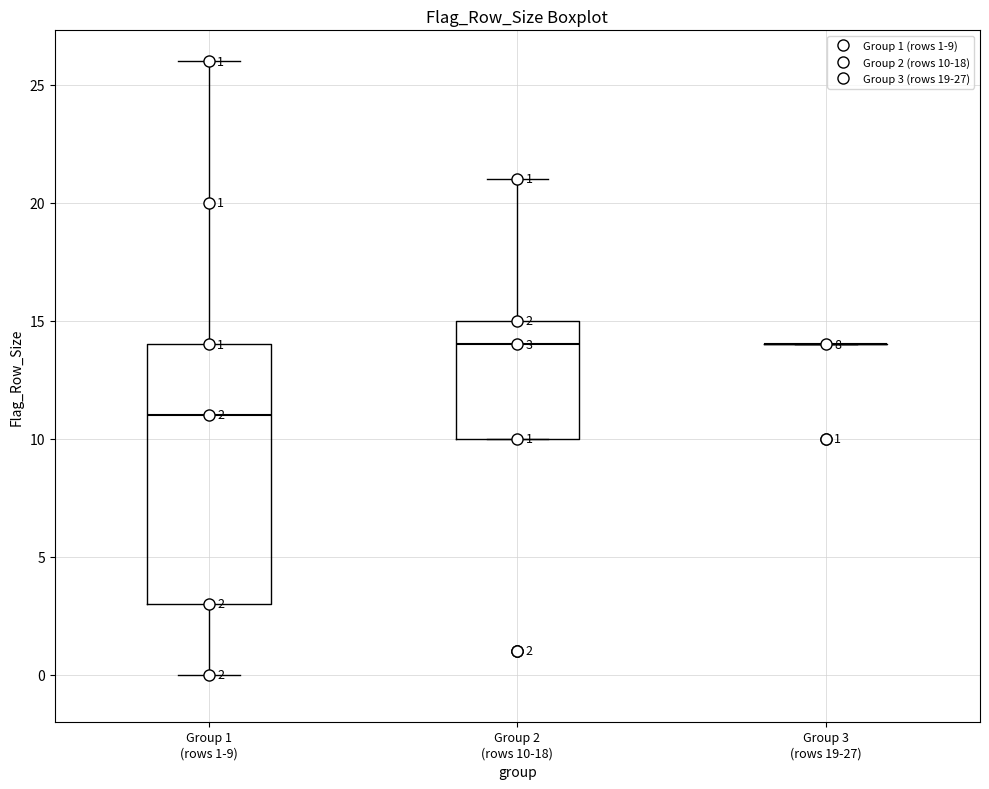

Which box is the tallest, from its lower edge to its upper edge?

Group 1 (rows 1-9)